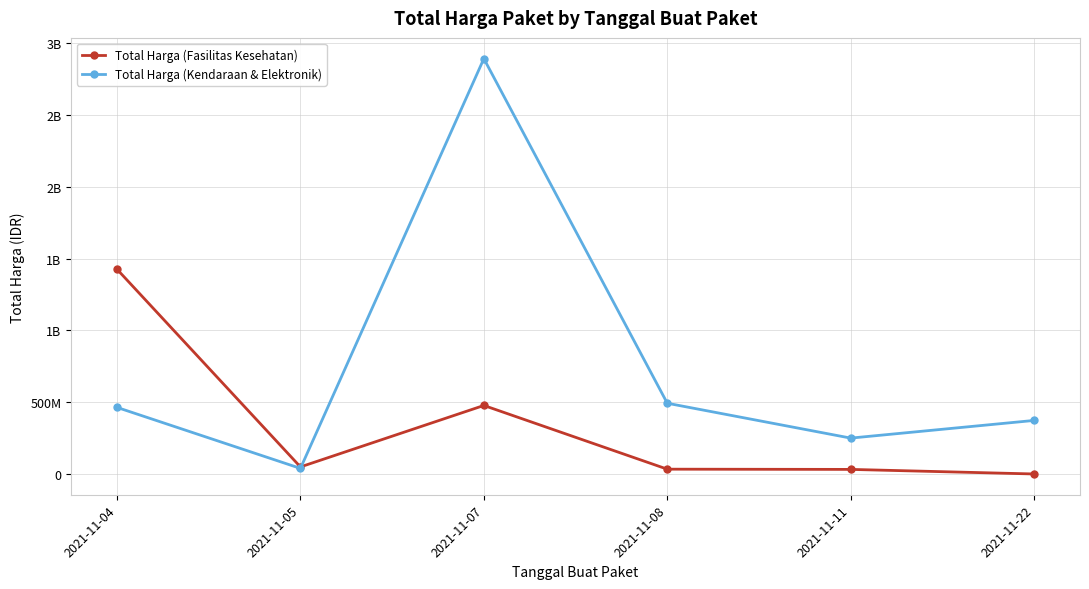

Rank the series by their average value, from lowest to highest.

Total Harga (Fasilitas Kesehatan), Total Harga (Kendaraan & Elektronik)